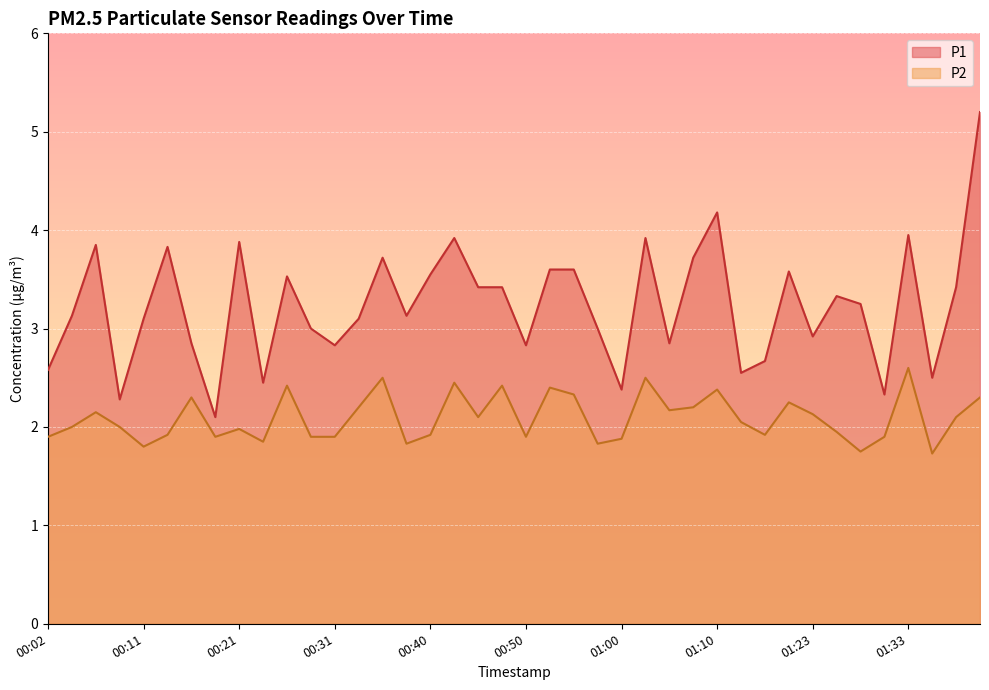

True or false: P1 has a value of 2.8 at 00:50.

True